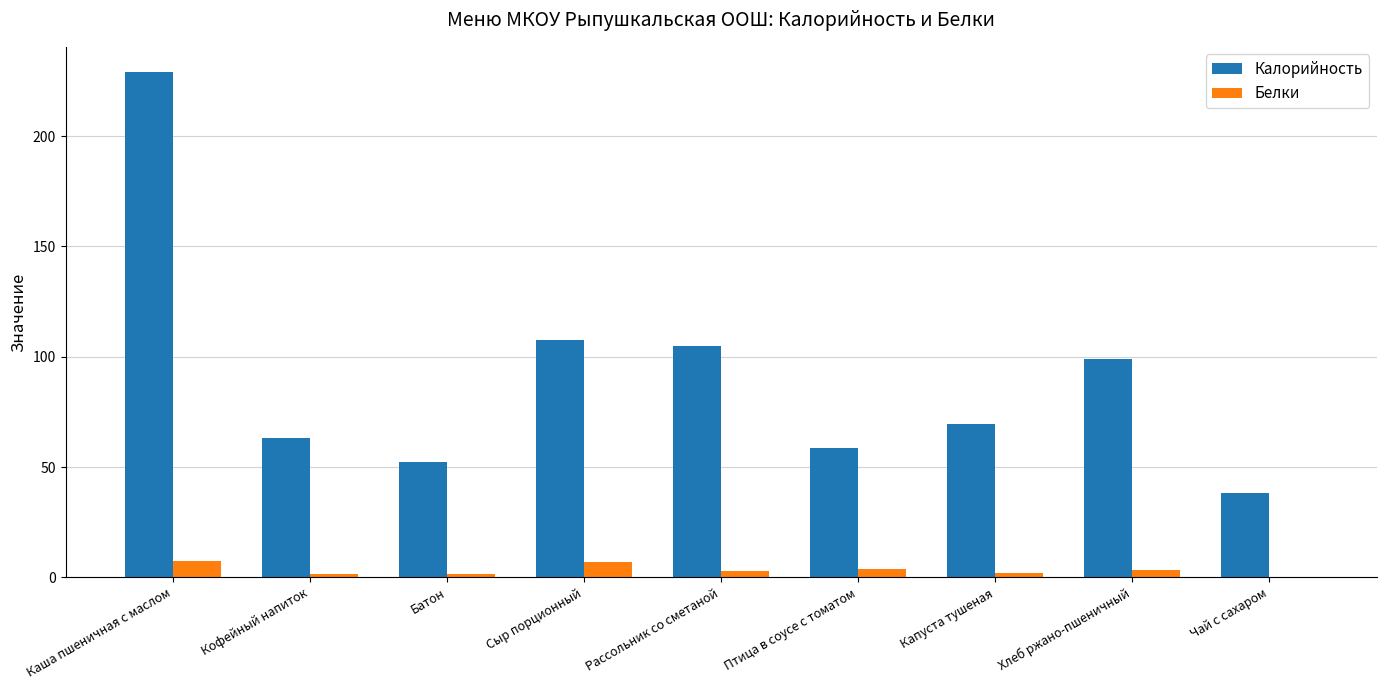

The value of Калорийность at Каша пшеничная с маслом is 96.5. True or false?

False